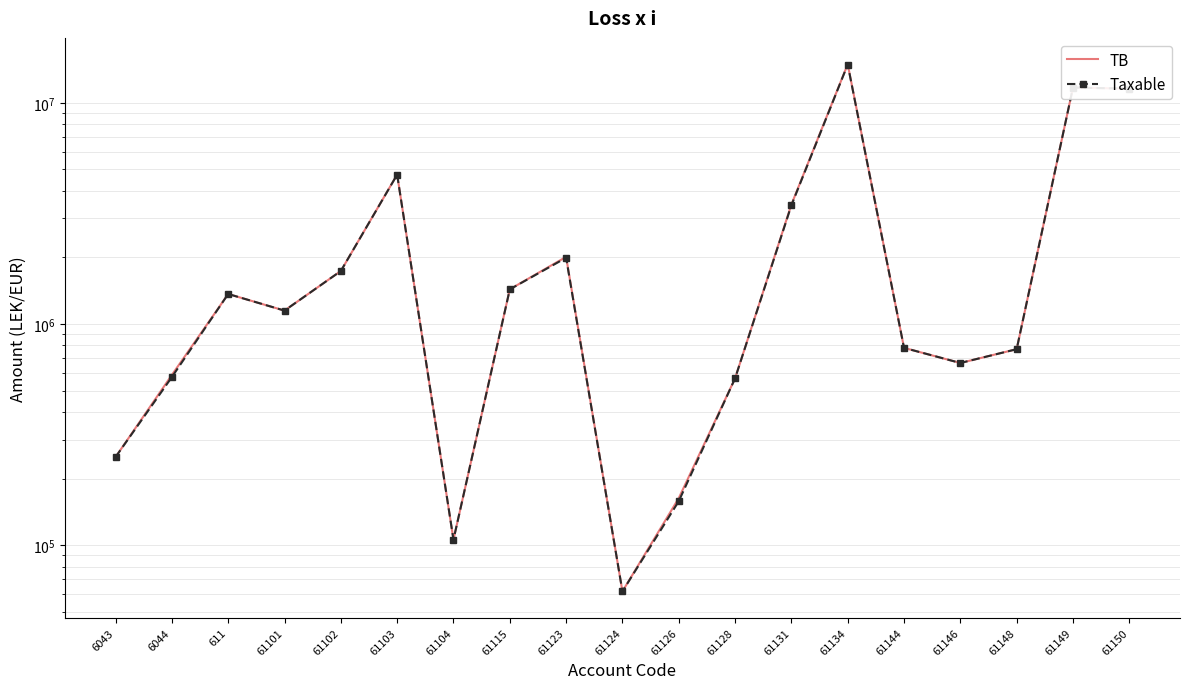

Where does the Taxable series first go above 1149043?

611